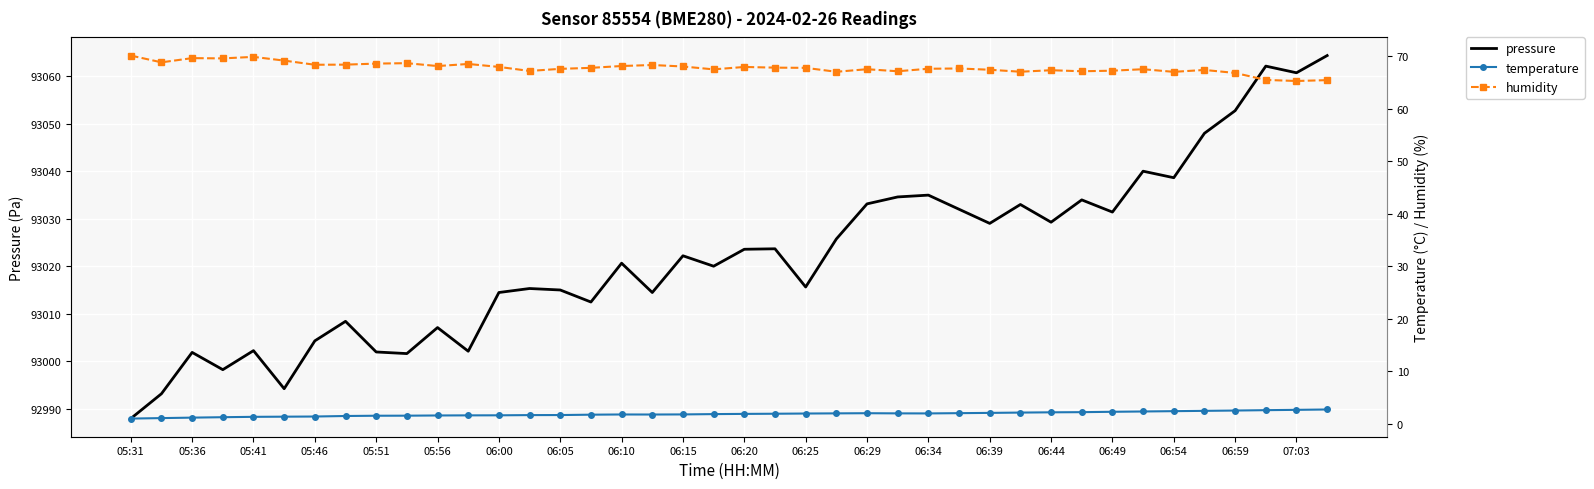

What is the value of the pressure point at the 38th from the left?

93062.1